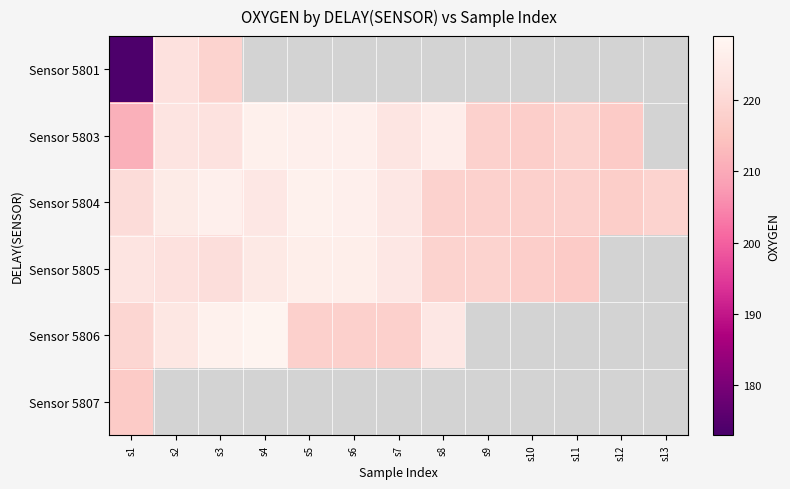

At which category does the chart reach its peak across all series?

s4